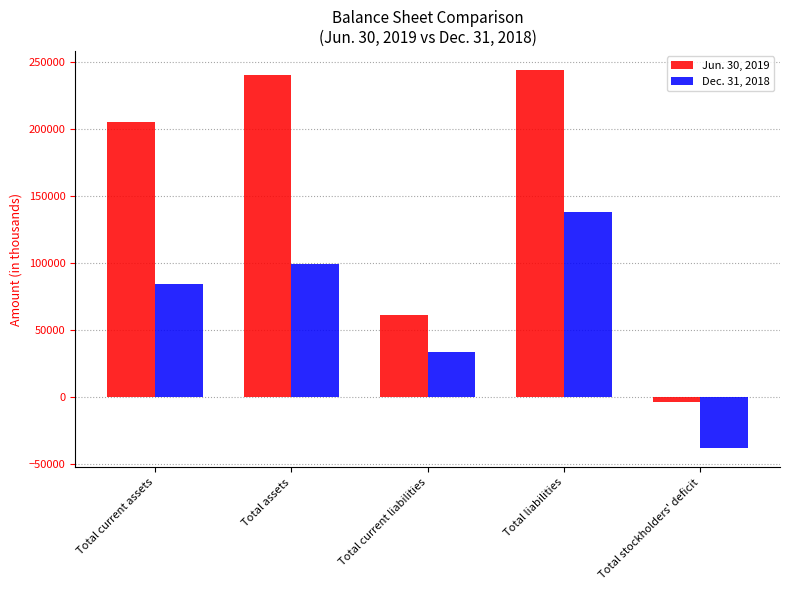

What are all the series names shown in the legend?

Jun. 30, 2019, Dec. 31, 2018